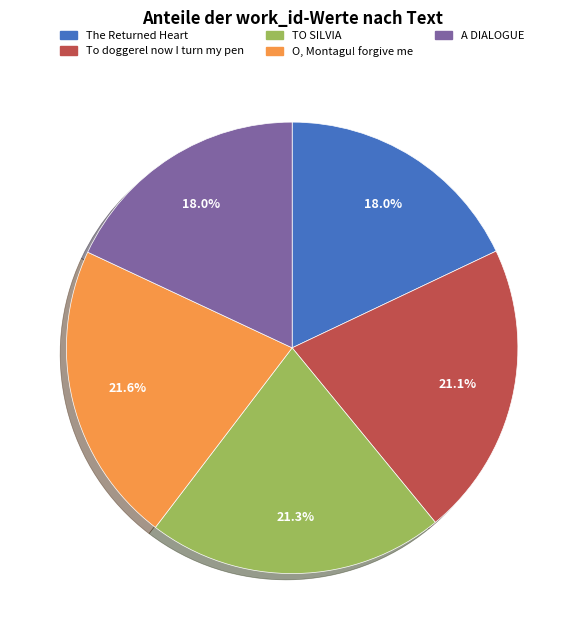

To the nearest percent, what is the difference between the largest and smallest slice percentages?

4%